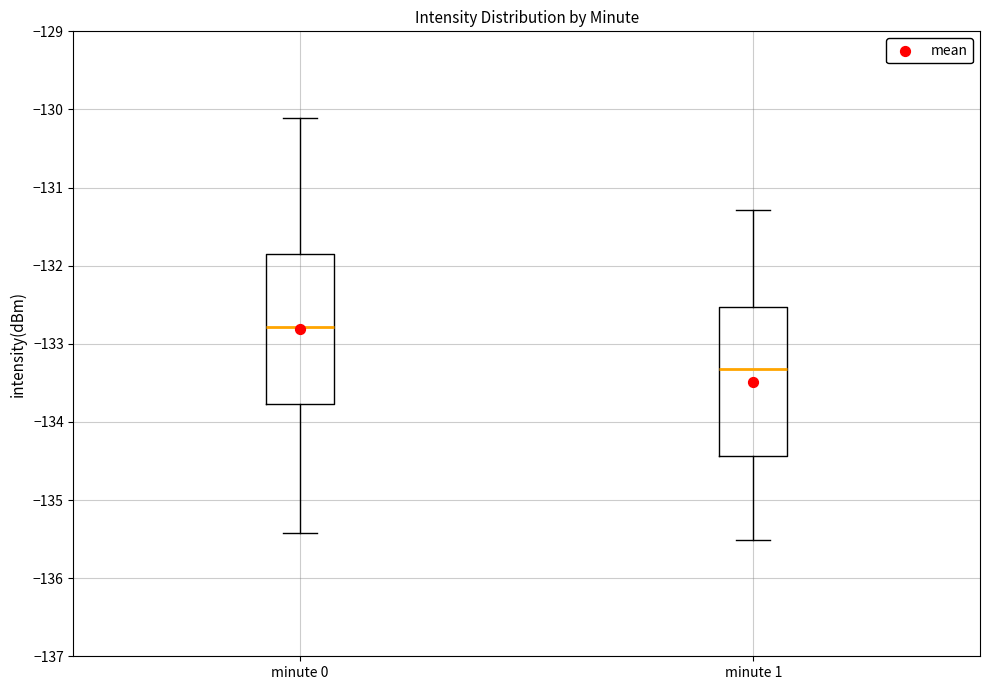

Reading left to right, read every box against the y-axis: the position of its median line, the range the box covers, and the ends of its whiskers. The values are not printed on the chart, so give them approximately, as read against the axis.

minute 0: median -132.8, box -133.8 to -131.9, whiskers -135.4 to -130.1
minute 1: median -133.3, box -134.4 to -132.5, whiskers -135.5 to -131.3